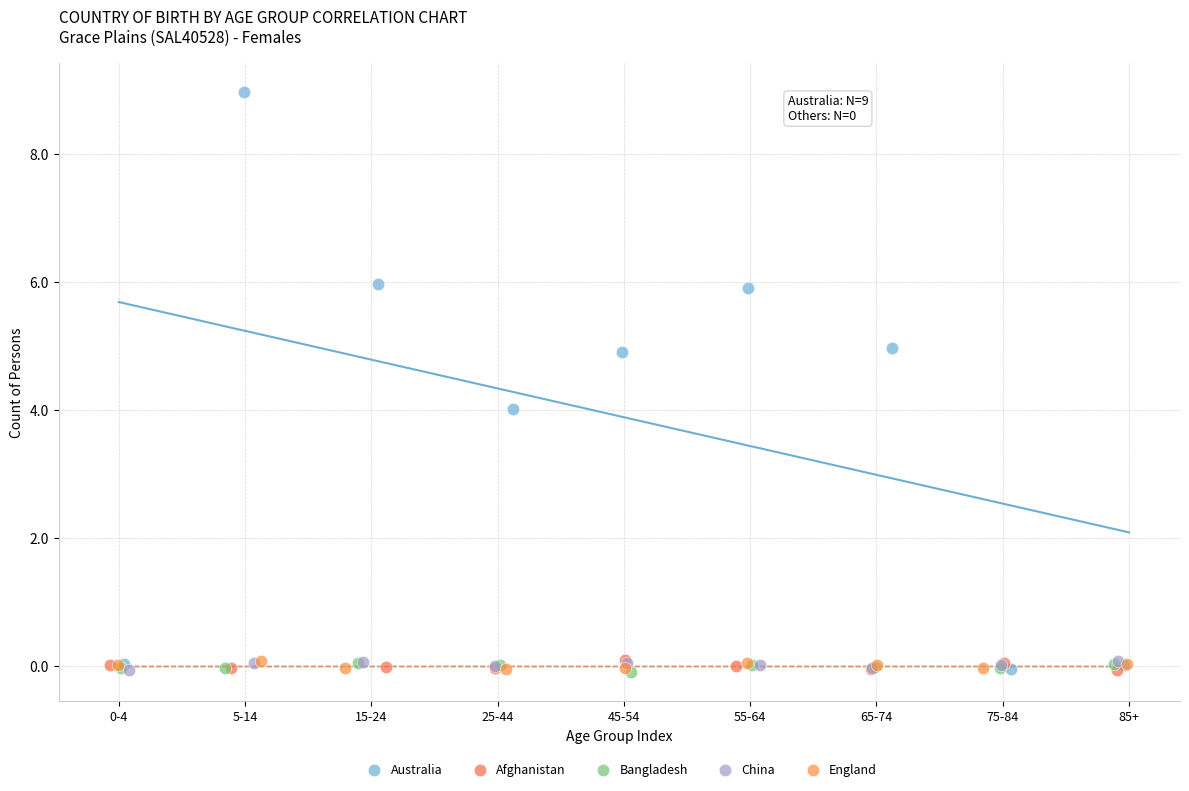

What are all the series names shown in the legend?

Australia, Afghanistan, Bangladesh, China, England